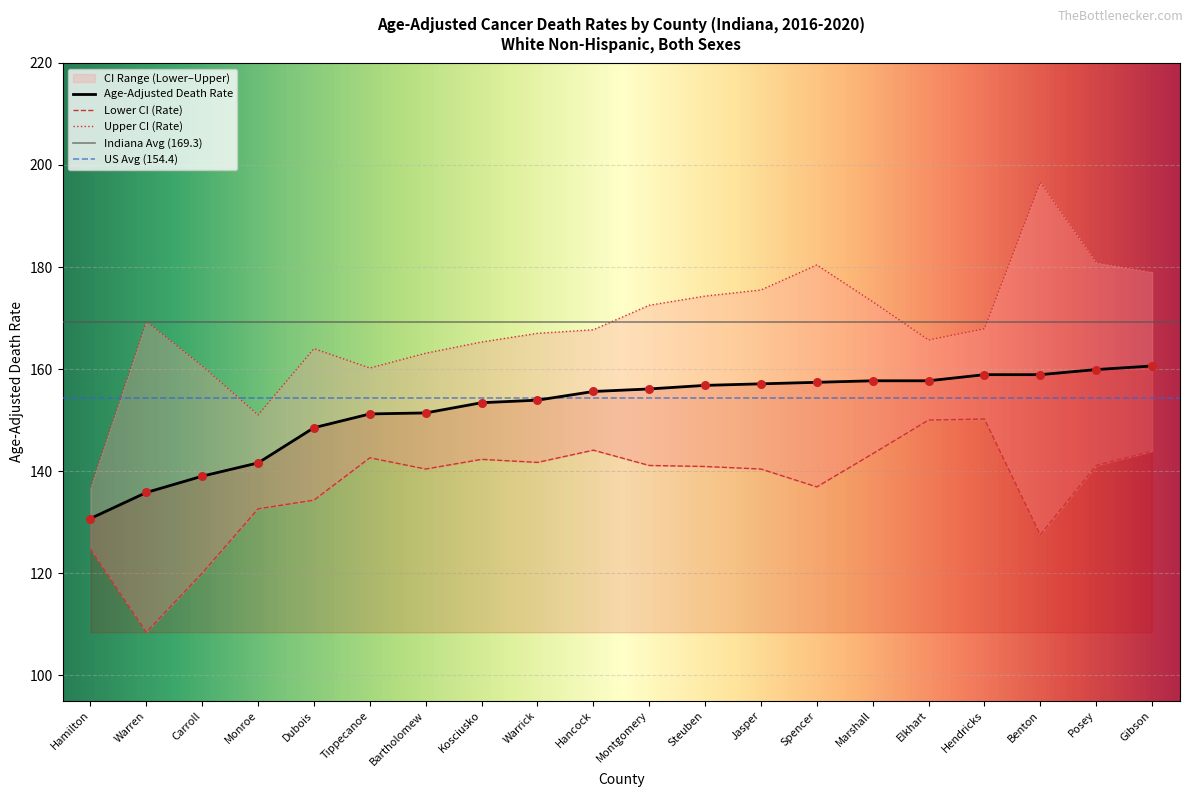

Is the value of Upper CI (Rate) at Montgomery greater than the value of Lower CI (Rate) at Warren?

Yes